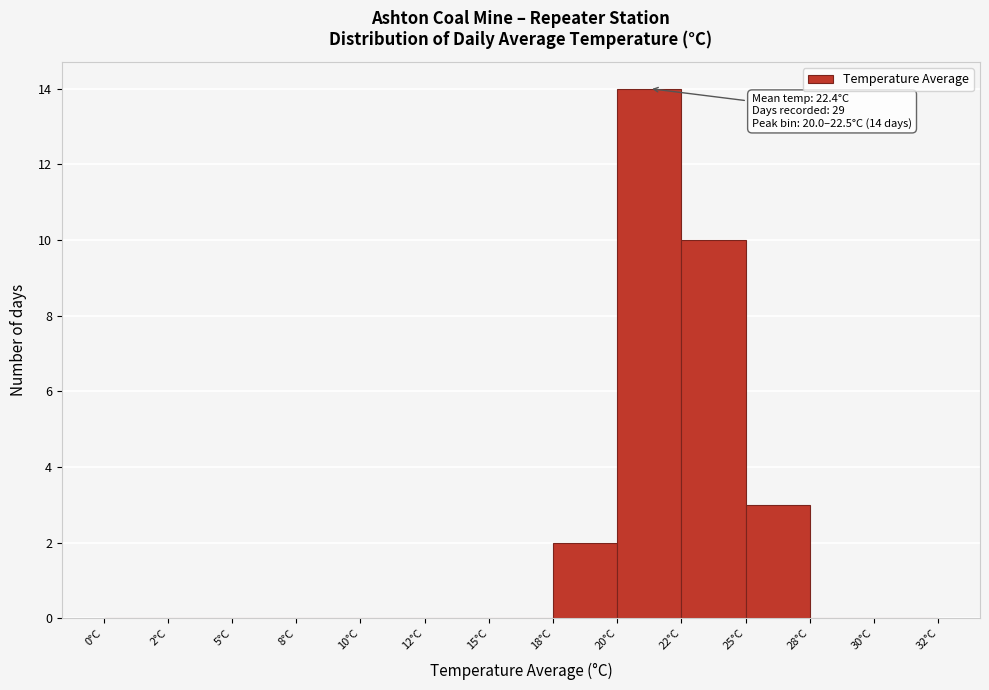

Reading left to right, list all the values displayed in this chart.

0°C=0	2°C=0	5°C=0	8°C=0	10°C=0	12°C=0	15°C=0	18°C=2	20°C=14	22°C=10	25°C=3	28°C=0	30°C=0